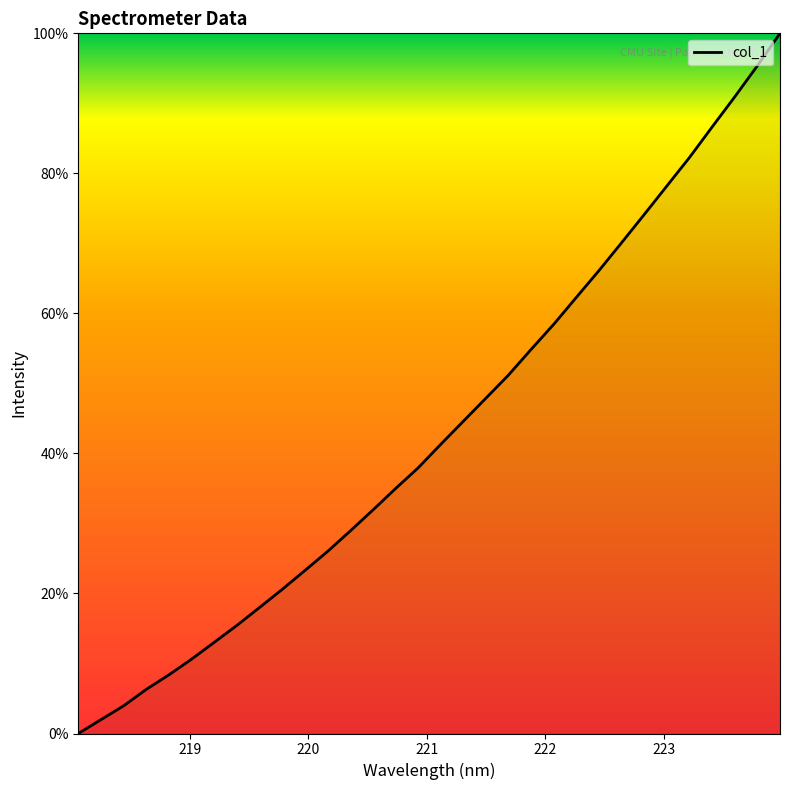

What is the greatest value displayed?

100.0